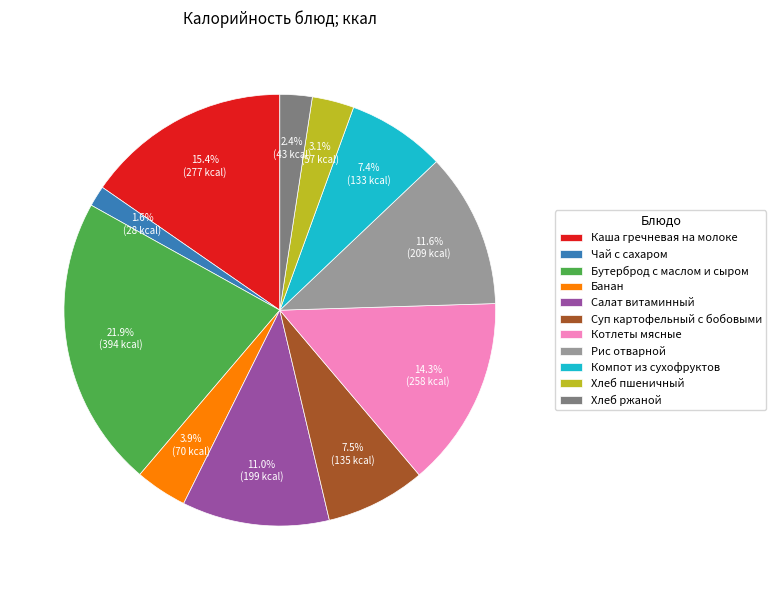

How many slices are in this pie chart?

11